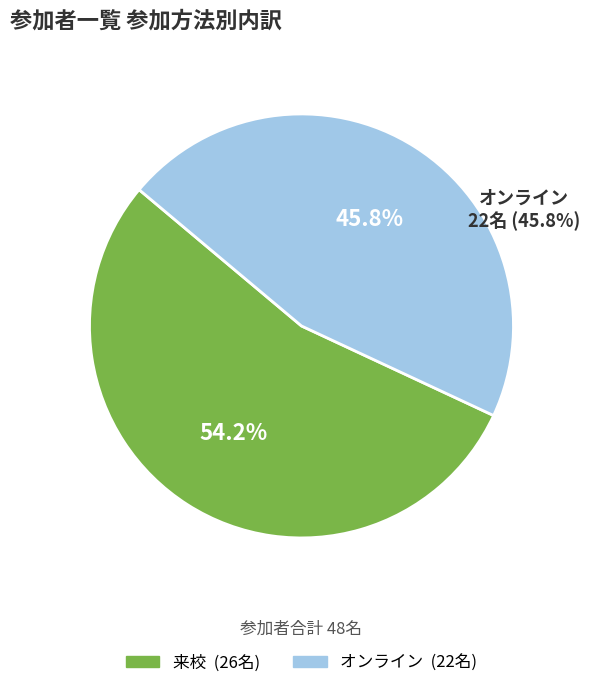

To the nearest percent, what is the difference between the largest and smallest slice percentages?

8%